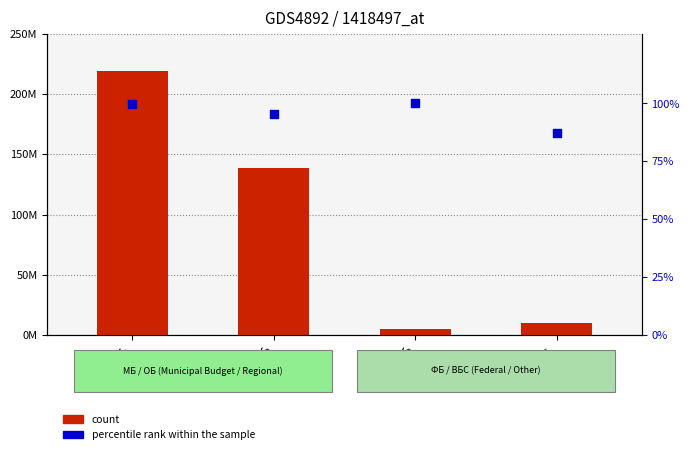

Is the value of count at ВБС greater than the value of percentile rank within the sample at ФБ?

Yes